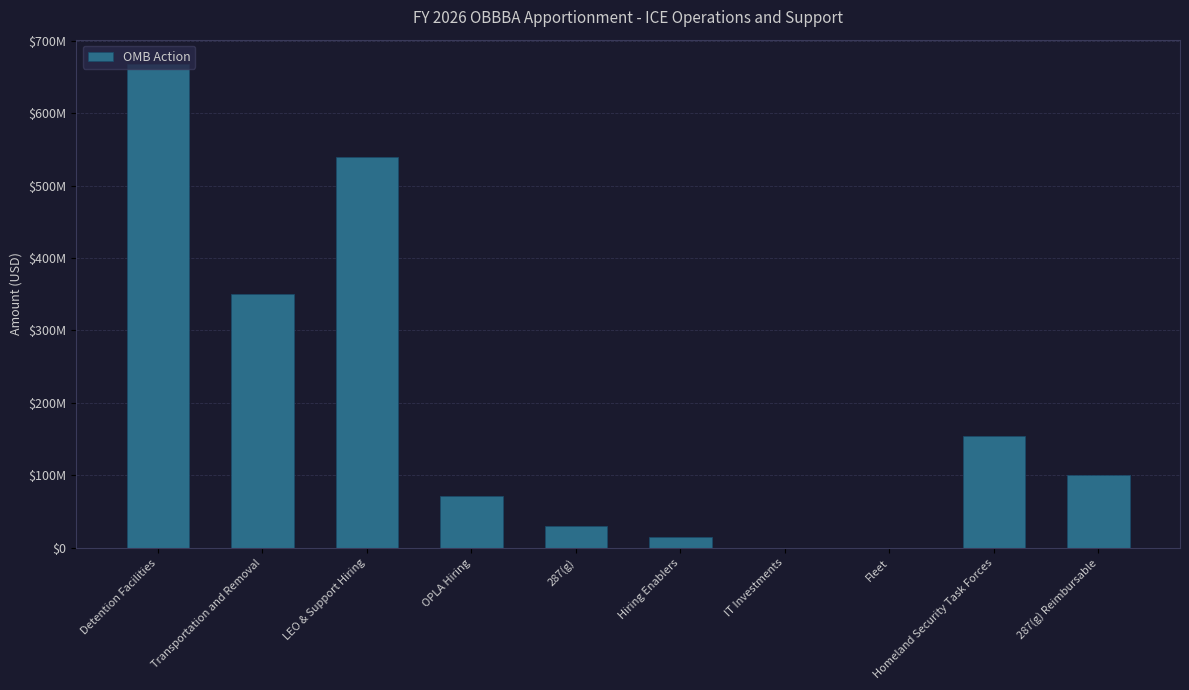

Rank the categories by value from lowest to highest.

Fleet, IT Investments, Hiring Enablers, 287(g), OPLA Hiring, 287(g) Reimbursable, Homeland Security Task Forces, Transportation and Removal, LEO & Support Hiring, Detention Facilities